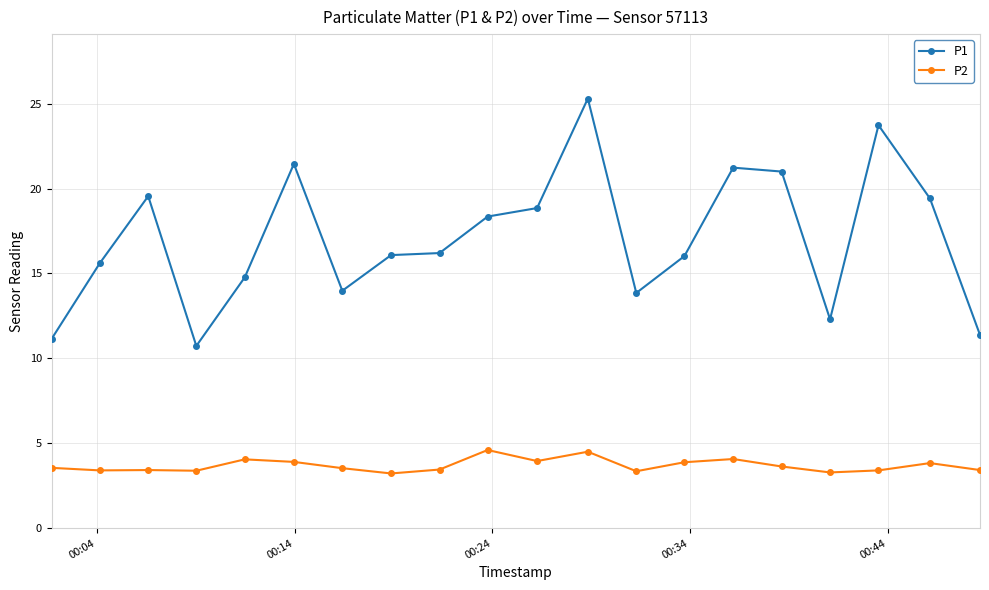

What is the value of the P2 point at the 9th from the left?

3.5